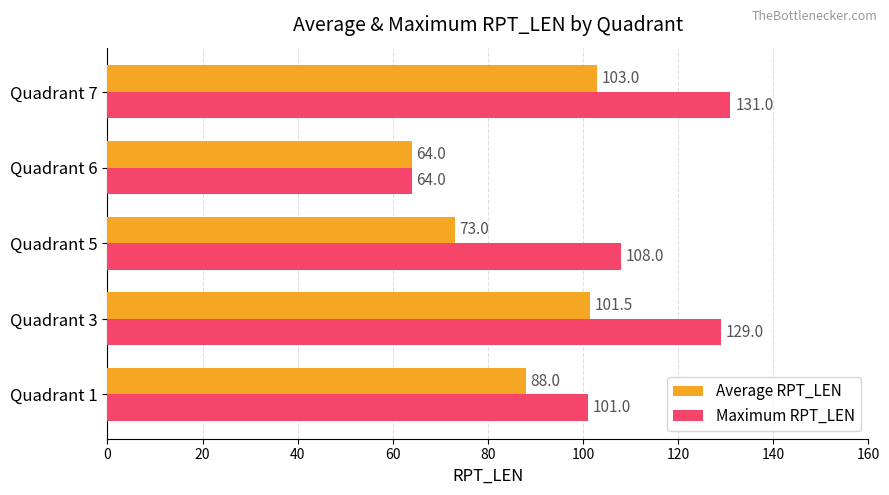

Which series has the largest range (max minus min)?

Maximum RPT_LEN